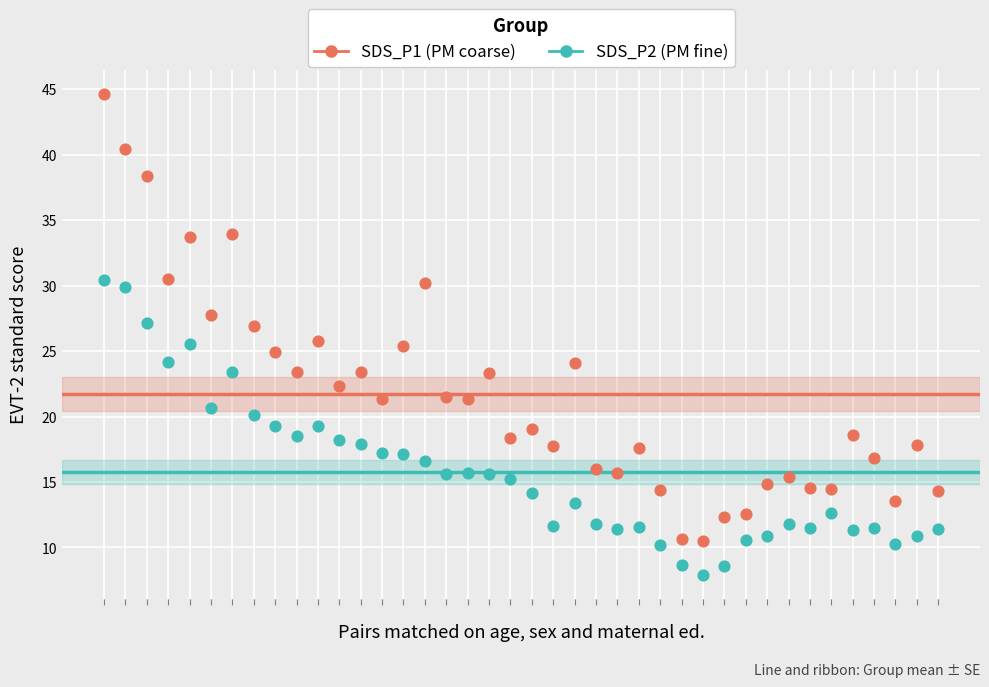

Which series reaches the minimum Y coordinate?

SDS_P2 (PM fine)